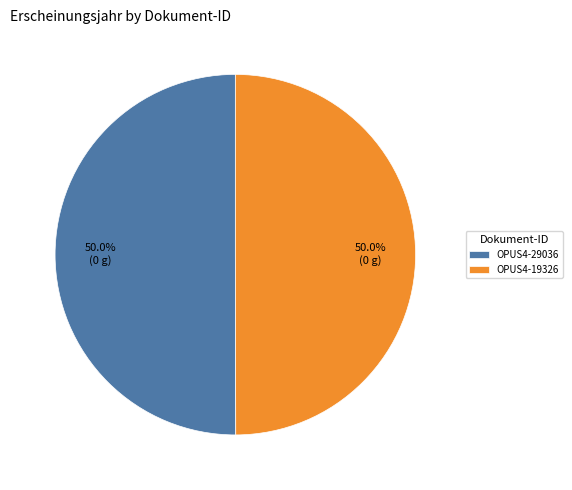

Is it true that OPUS4-19326 is 50% of the pie?

True